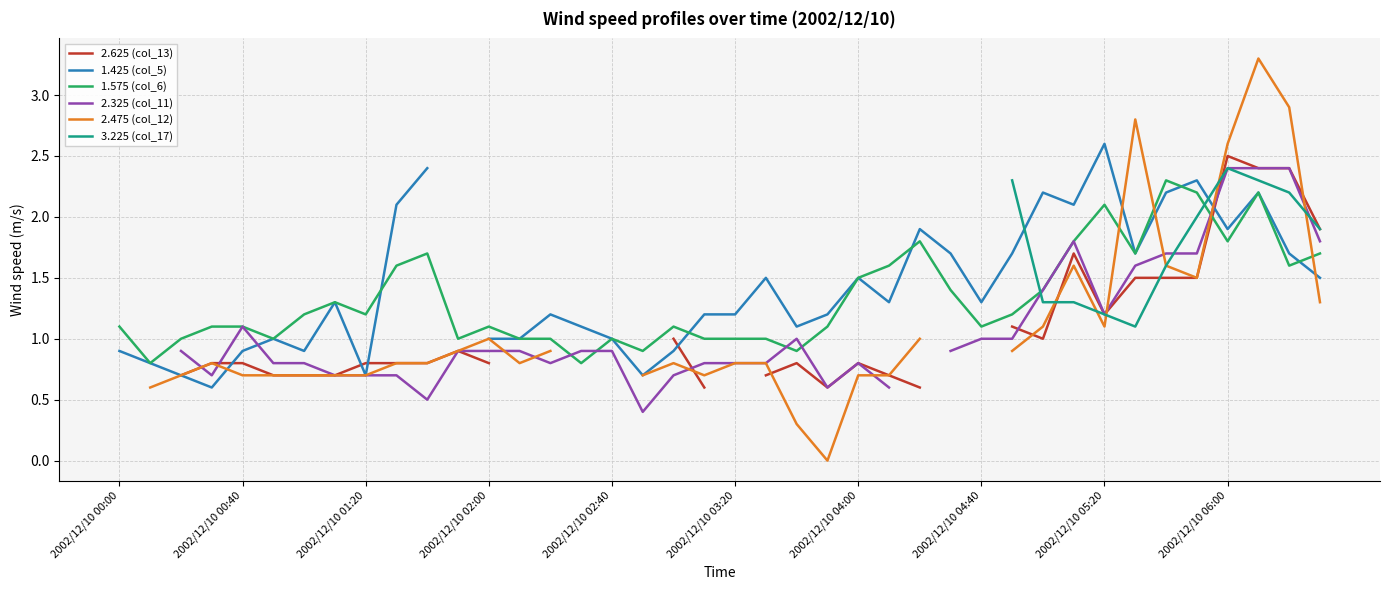

Which category has the highest value across all series?

37